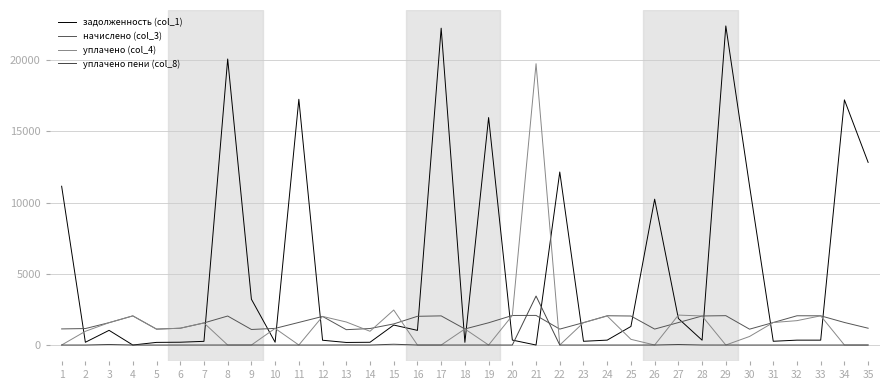

What is the difference between the уплачено пени (col_8) values at 9 and 4?

1.3